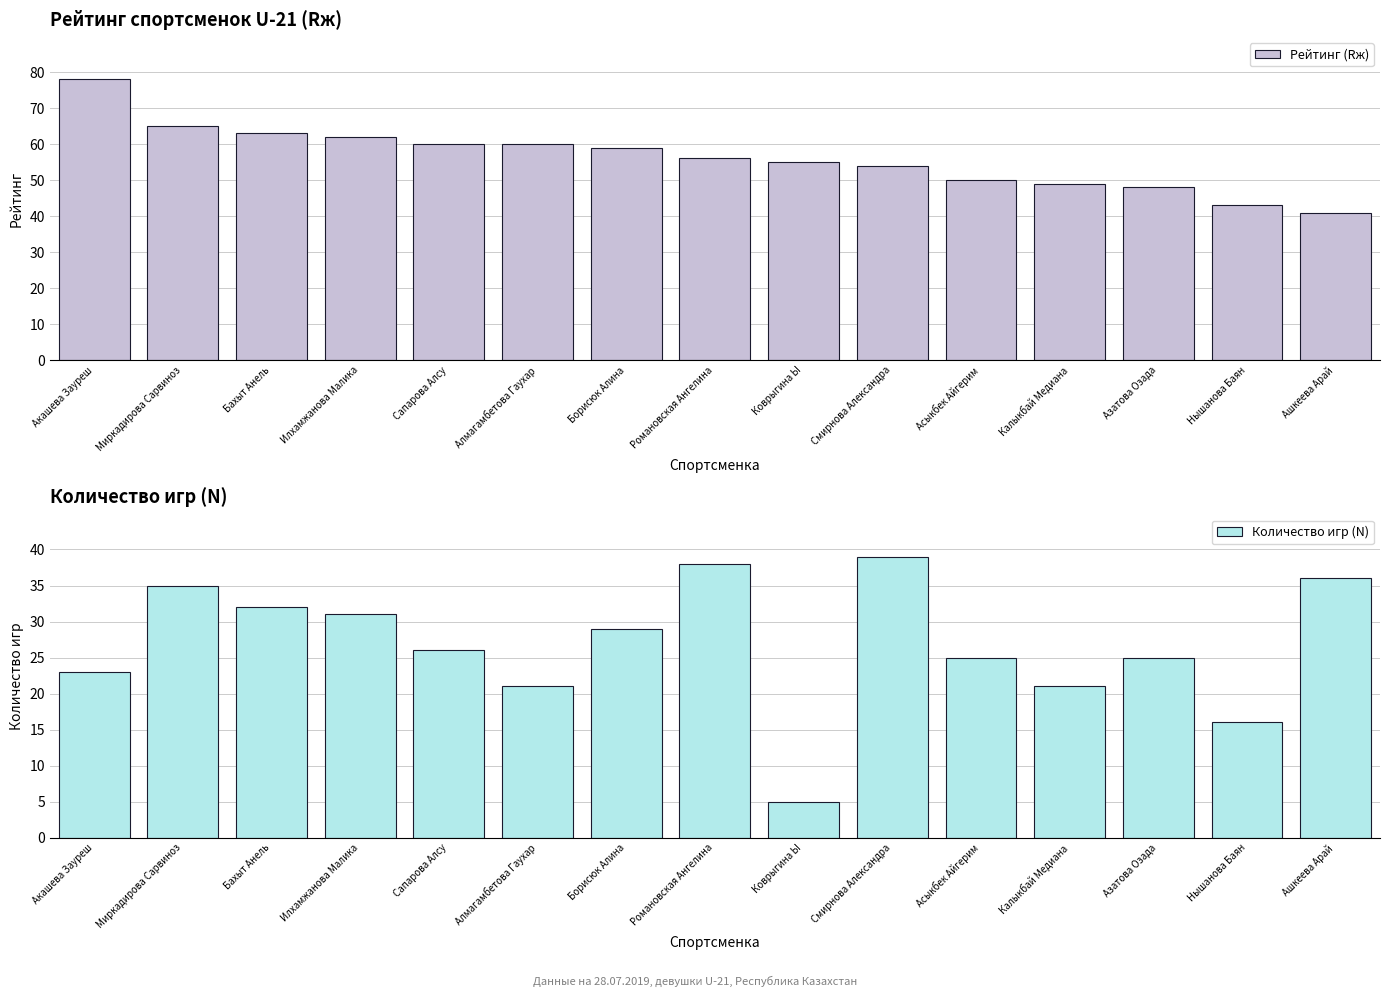

What is the maximum value shown in the chart?

78